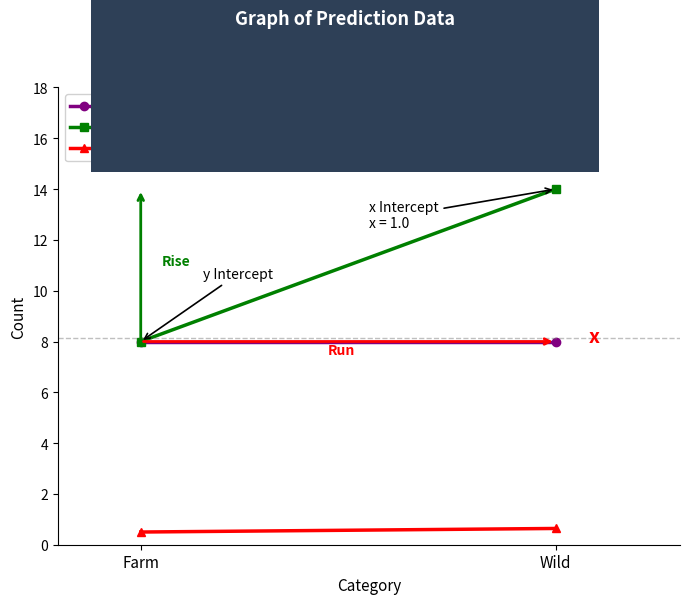

How many Correct Prediction values are between 0 and 1?

2